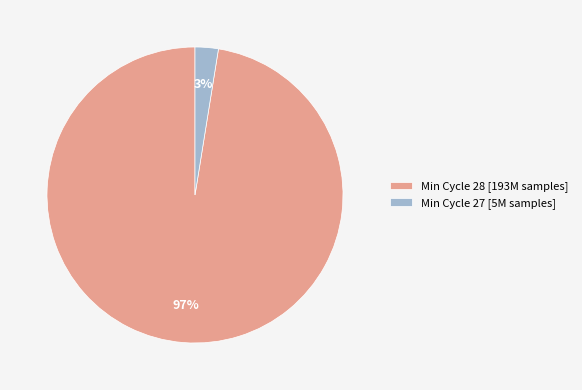

To the nearest percent, what is the combined percentage of Min Cycle 28 [193M samples] and Min Cycle 27 [5M samples]?

100%